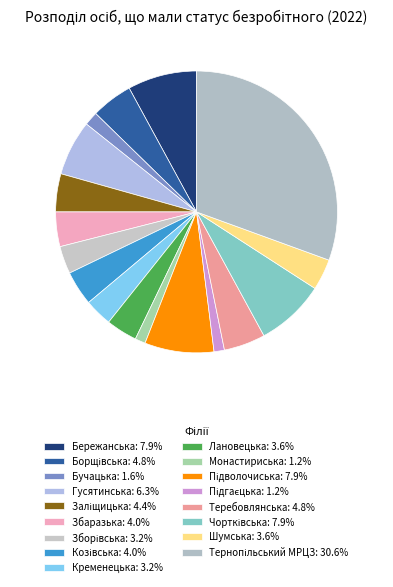

What portion of the pie excludes Монастириська?

98.8%